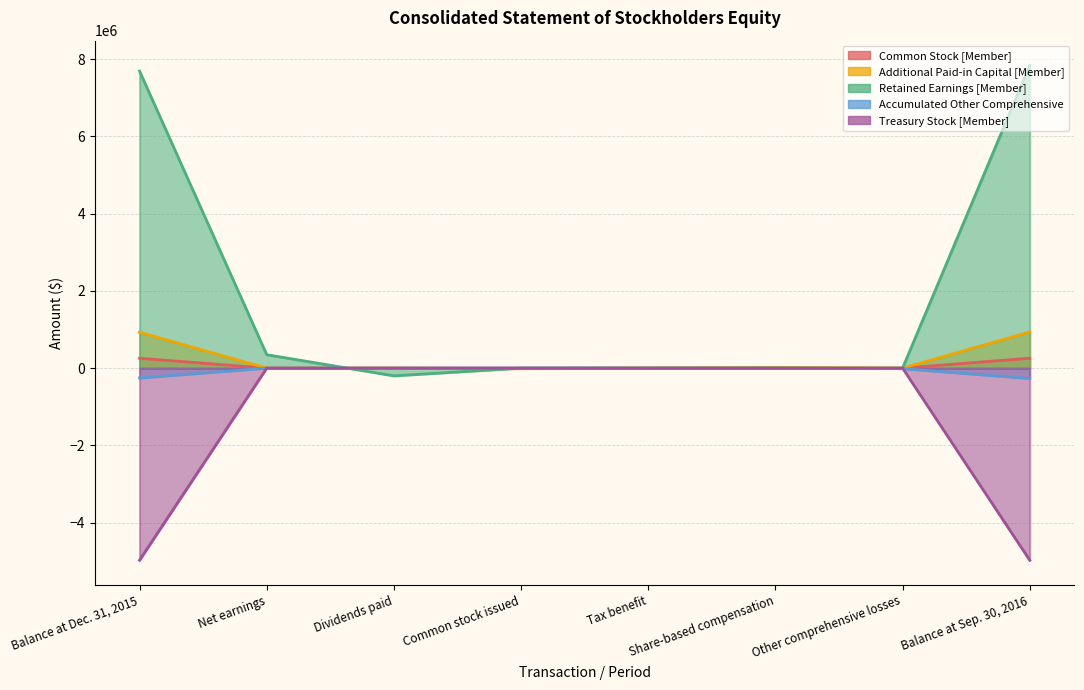

At which category is the sum across all series the highest?

Balance at Sep. 30, 2016